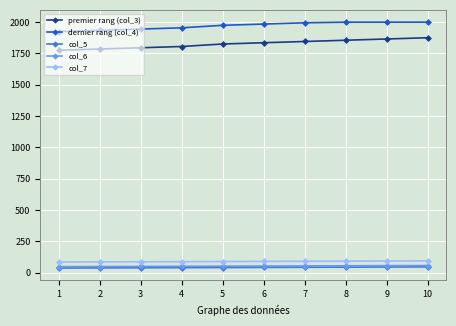

The value of premier rang (col_3) at 9 is 1865. True or false?

True